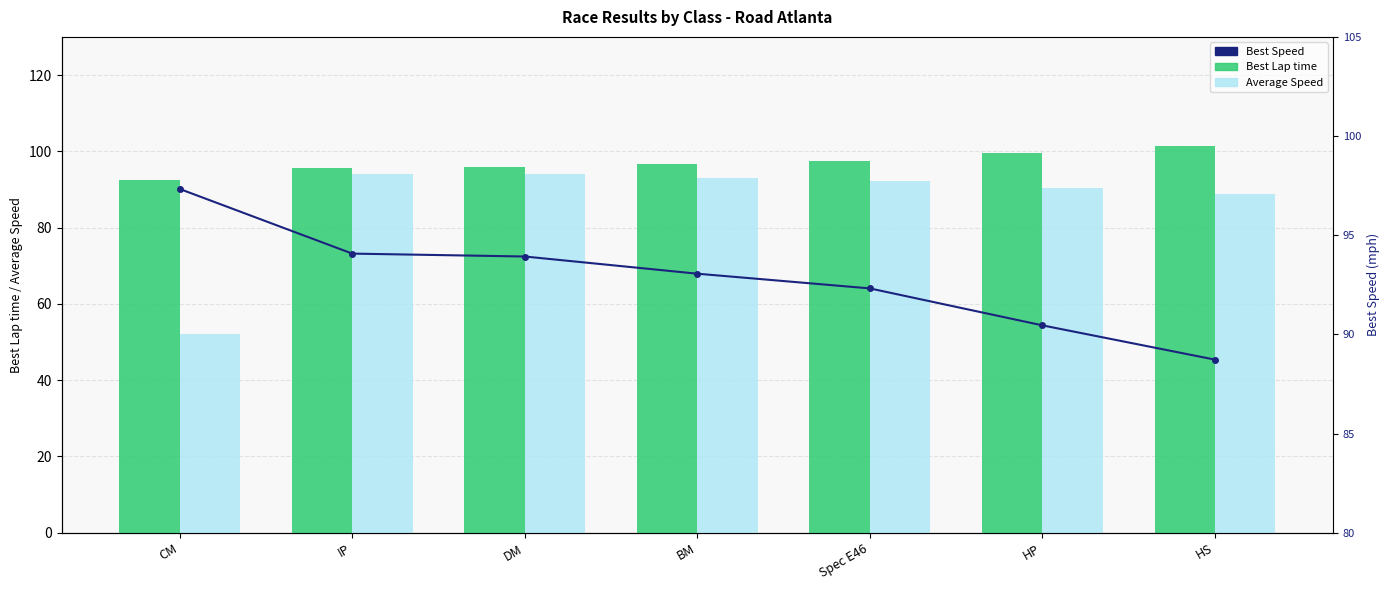

Reading left to right, list all the values displayed in this chart.

Best Lap time: CM=92.5	IP=95.7	DM=95.8	BM=96.7	Spec E46=97.5	HP=99.5	HS=101.4
Average Speed: CM=52.0	IP=94.1	DM=93.9	BM=93.1	Spec E46=92.3	HP=90.5	HS=88.7
Best Speed: CM=97.3	IP=94.1	DM=93.9	BM=93.1	Spec E46=92.3	HP=90.5	HS=88.7